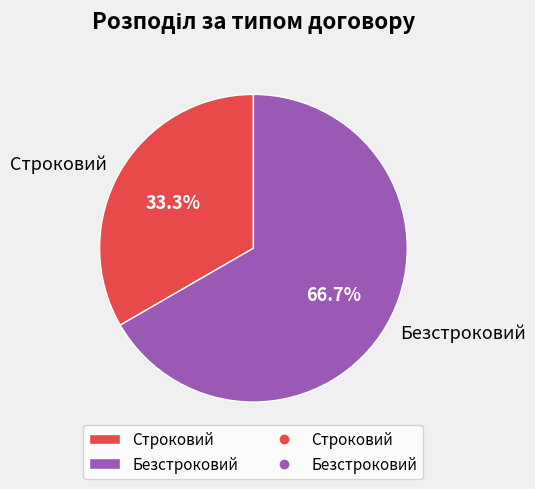

To the nearest percent, what portion does Строковий represent?

33%